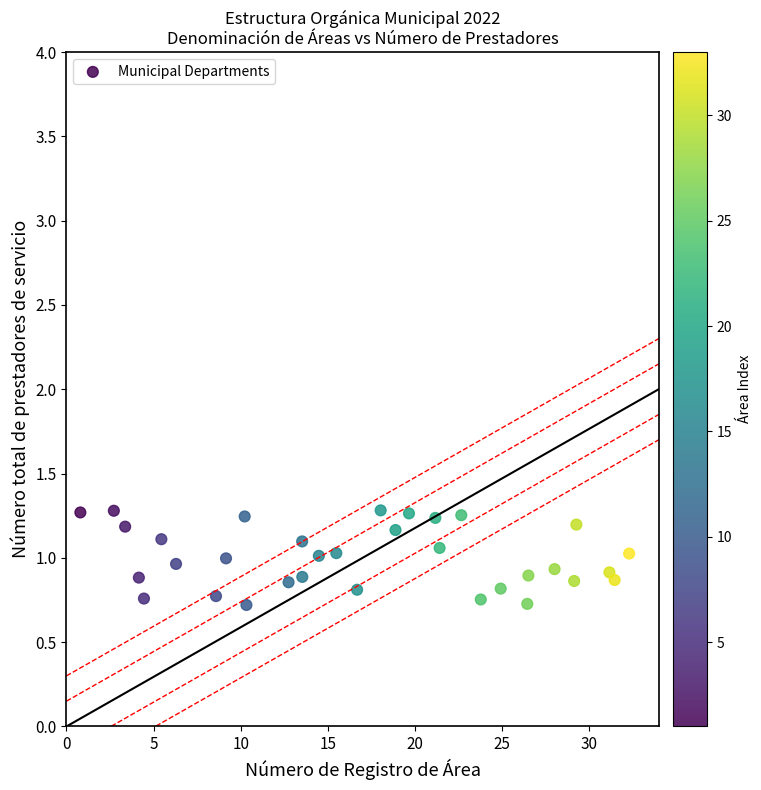

What is the range of Y values (max minus min)?

0.6